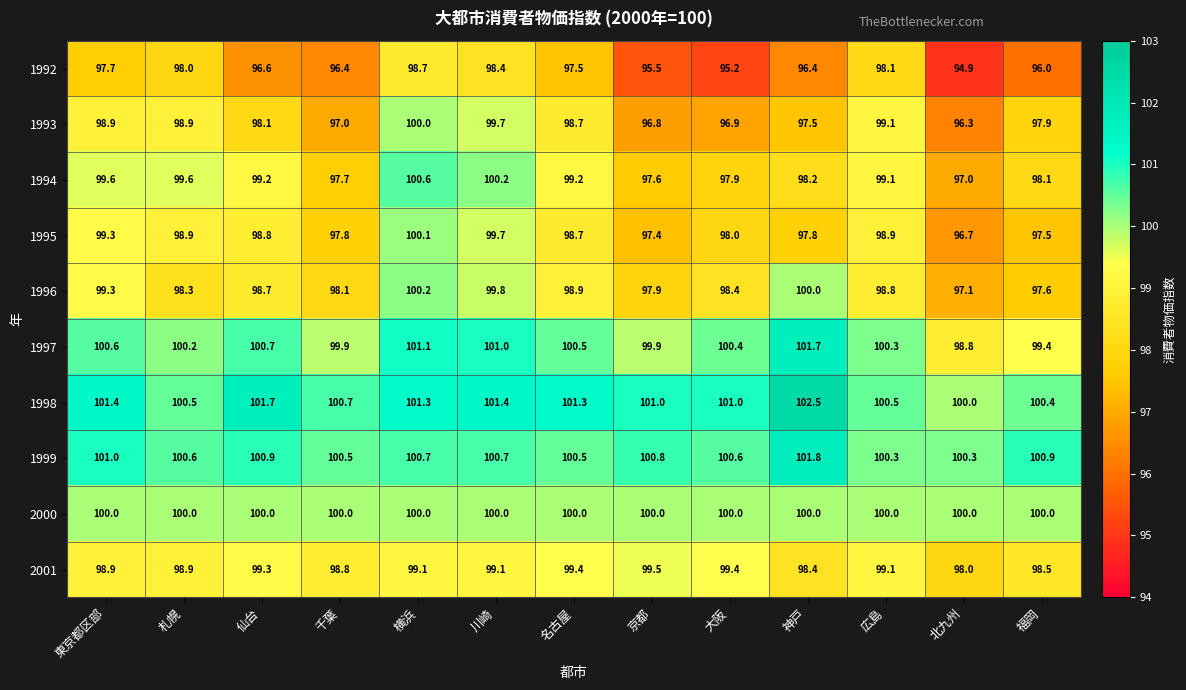

At how many categories does at least one series exceed 100?

13